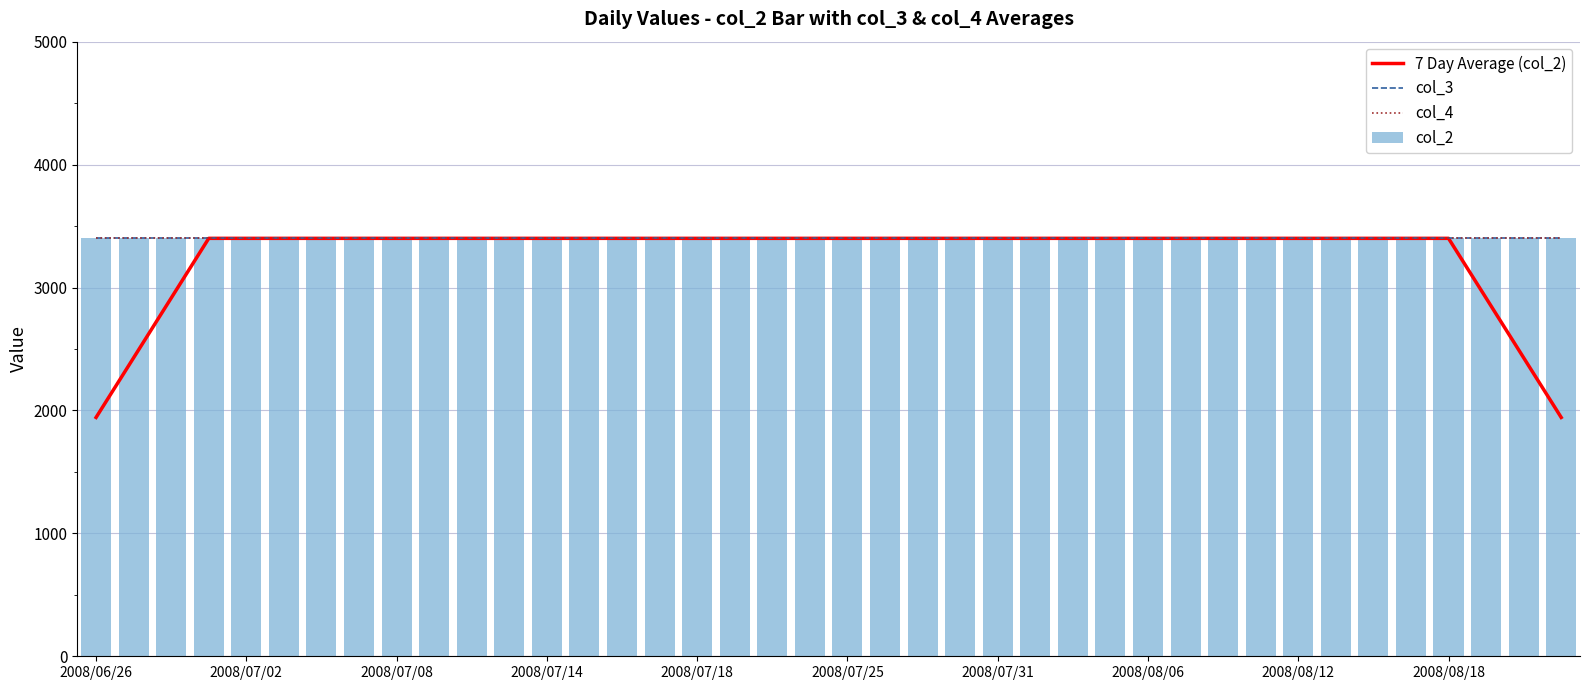

Which series has the largest range (max minus min)?

7 Day Average (col_2)